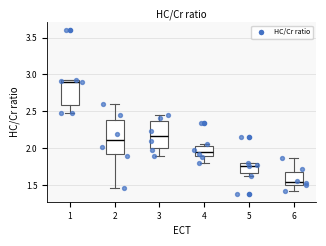

Reading left to right, read every box against the y-axis: the position of its median line, the range the box covers, and the ends of its whiskers. The values are not printed on the chart, so give them approximately, as read against the axis.

1: median 2.90, box 2.60 to 2.95, whiskers 2.50 to 2.95
2: median 2.10, box 1.90 to 2.40, whiskers 1.45 to 2.60
3: median 2.15, box 2.00 to 2.35, whiskers 1.90 to 2.45
4: median 1.95, box 1.90 to 2.05, whiskers 1.80 to 2.05 (just above the box's upper edge)
5: median 1.75, box 1.65 to 1.80, whiskers 1.65 (just below the box's lower edge) to 1.80
6: median 1.55, box 1.50 to 1.70, whiskers 1.40 to 1.85